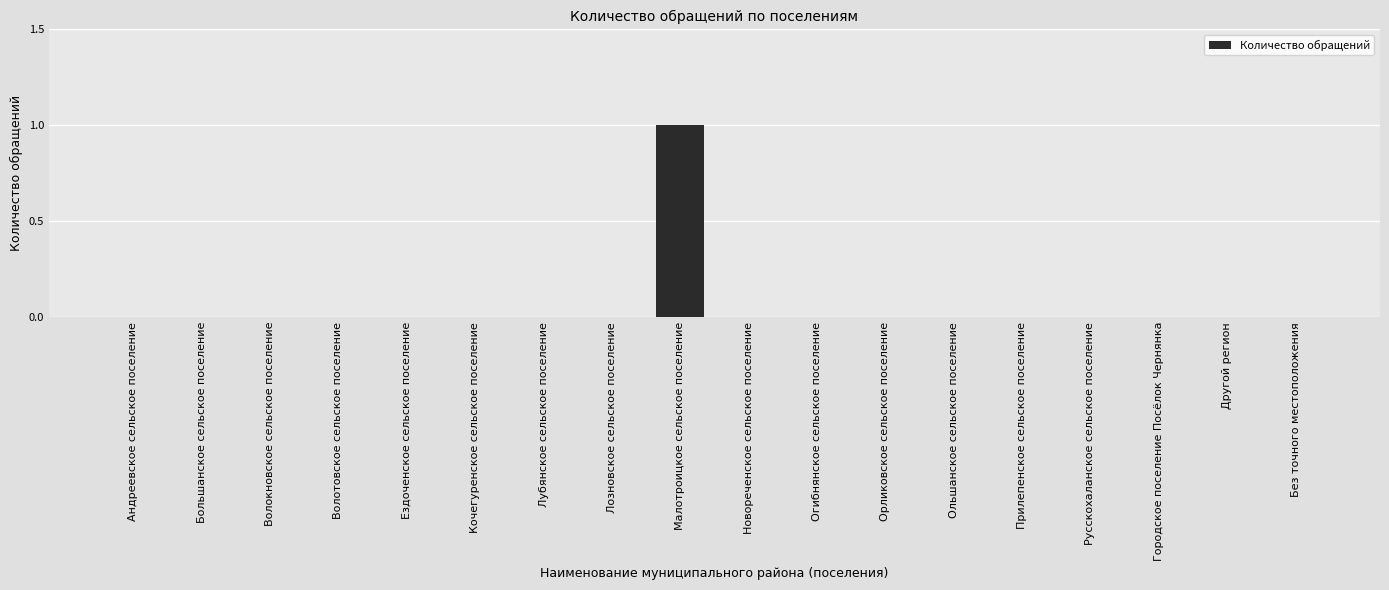

Is it true that the value at Лозновское сельское поселение is 0?

True